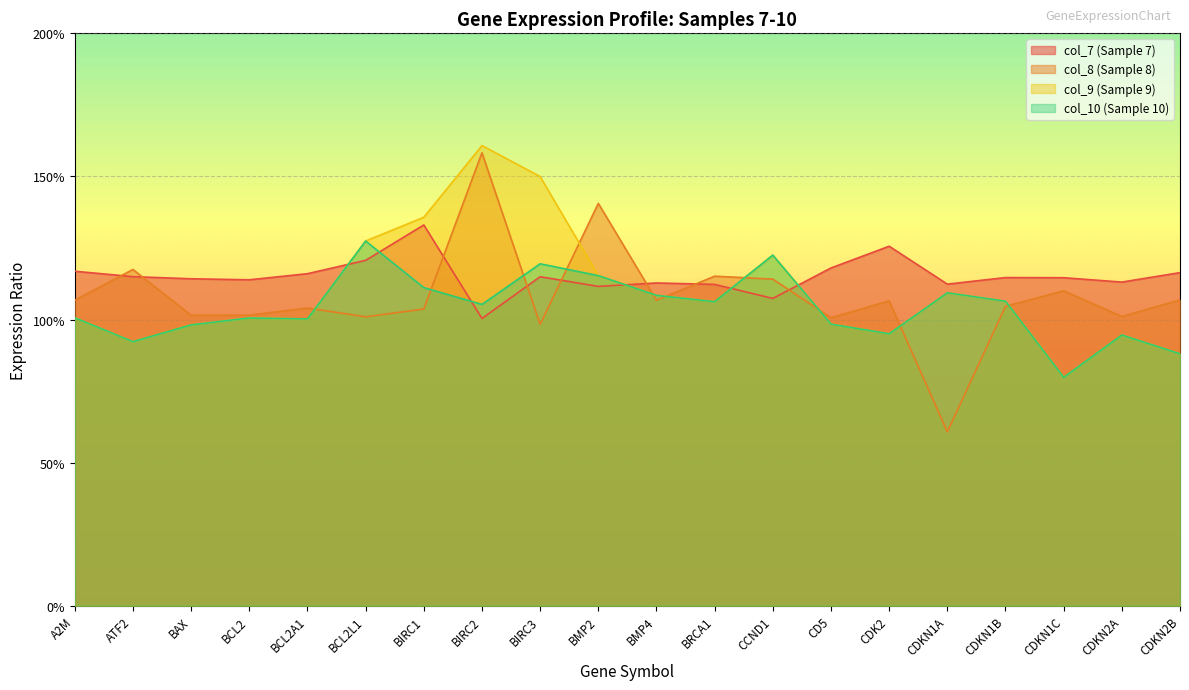

Rank the categories by col_8 (Sample 8) value from highest to lowest.

BIRC2, BMP2, ATF2, BRCA1, CCND1, CDKN1C, CDKN2B, A2M, BMP4, CDK2, CDKN1B, BCL2A1, BIRC1, BCL2, BAX, CDKN2A, BCL2L1, CD5, BIRC3, CDKN1A